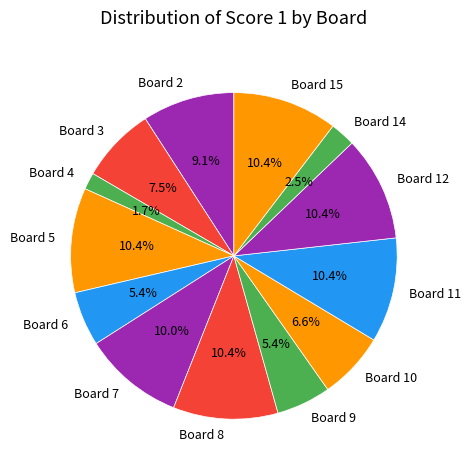

What portion of the pie excludes Board 14?

97.5%